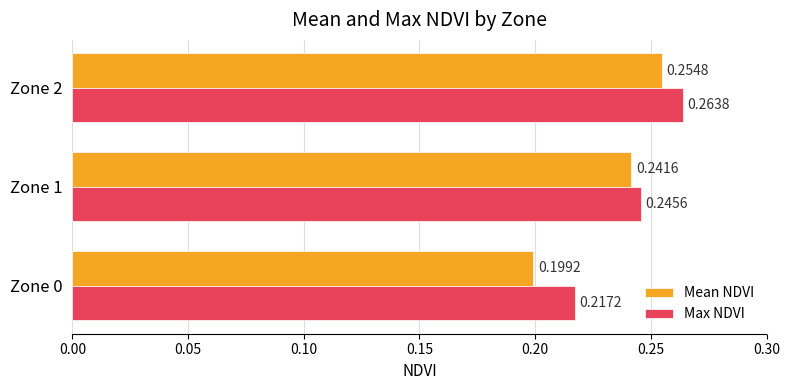

How many Mean NDVI values are between 0 and 1?

3